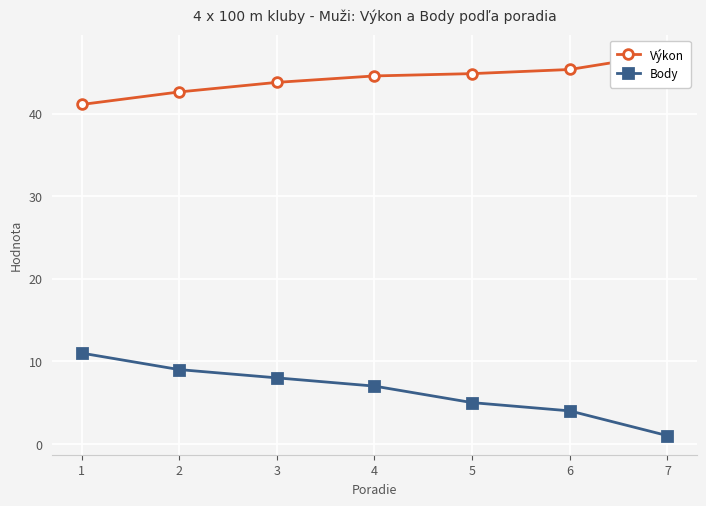

What is the greatest value displayed?

47.3